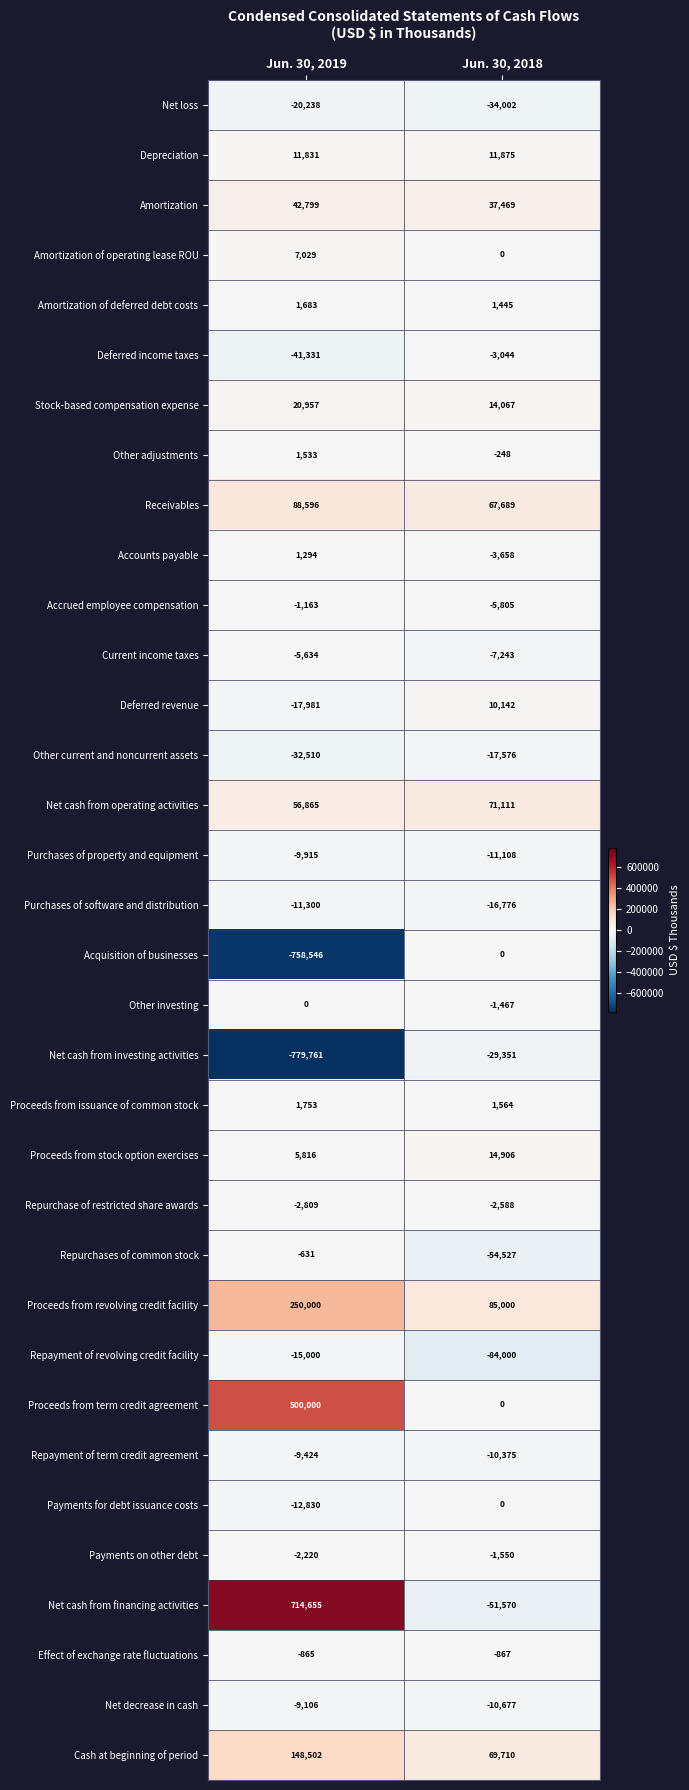

Which label corresponds to the largest value in the chart?

Jun. 30, 2019